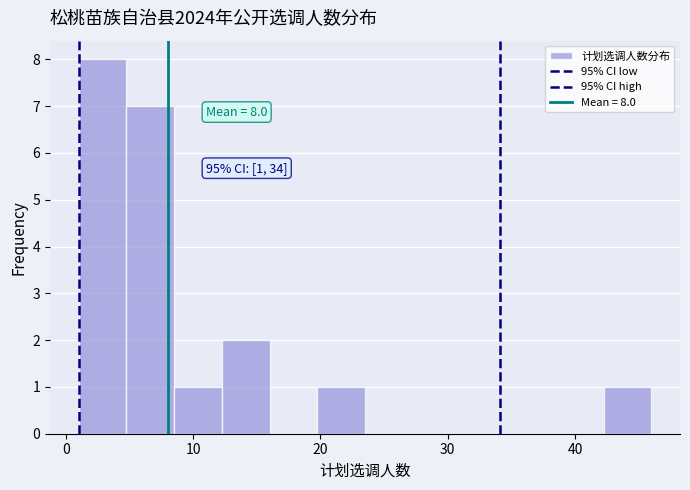

Read against the x-axis, roughly where is the centre of the tallest bar?

3